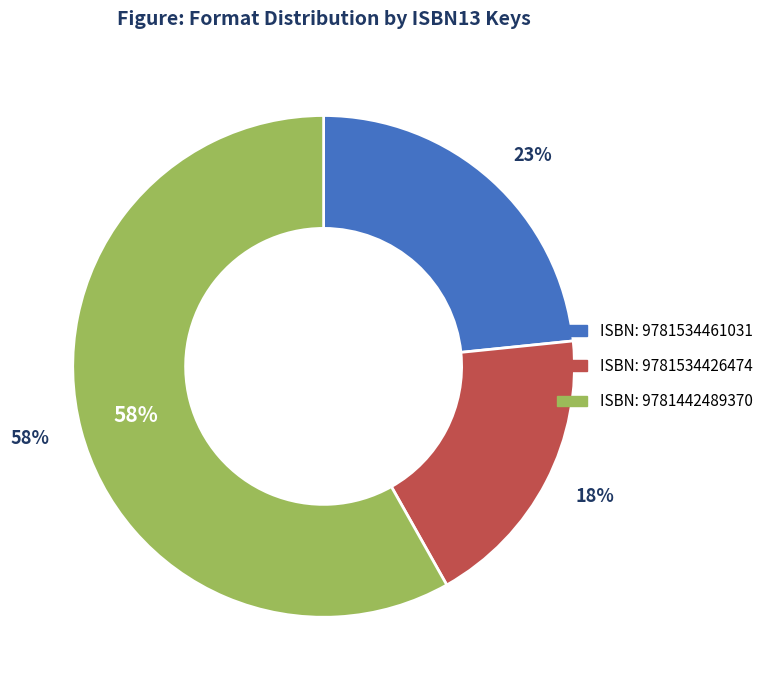

To the nearest percent, what is the difference between the largest and smallest slice percentages?

40%